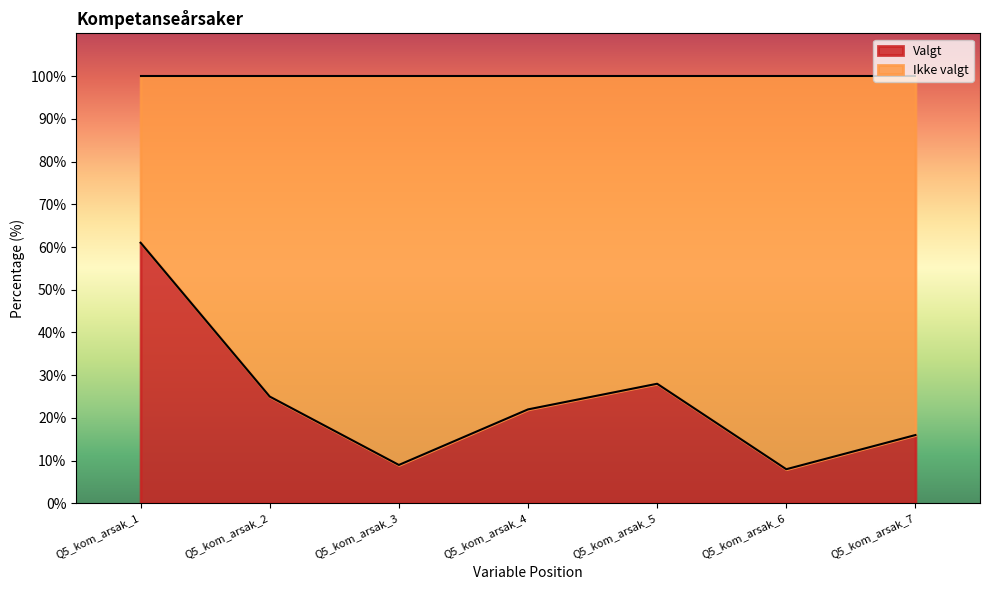

What is the difference between the maximum and minimum values in the Valgt series?

53